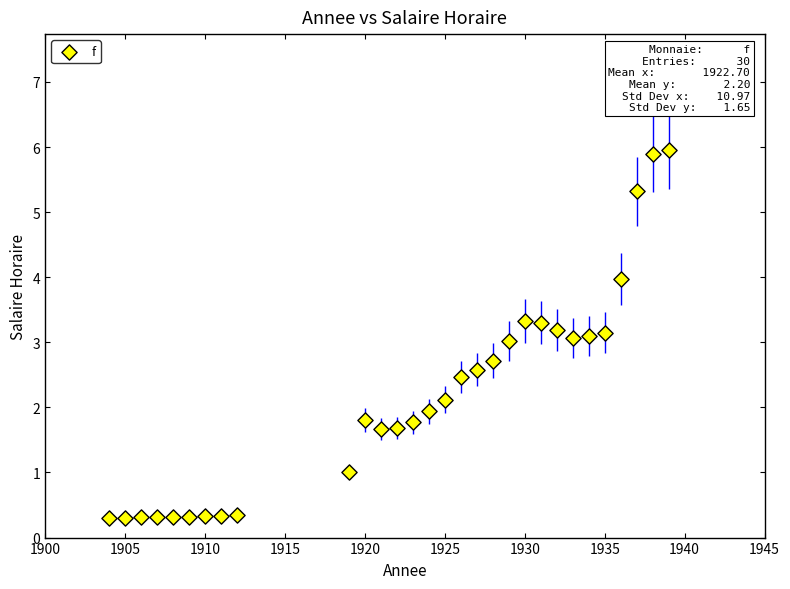

What is the range of X values (max minus min)?

35.0